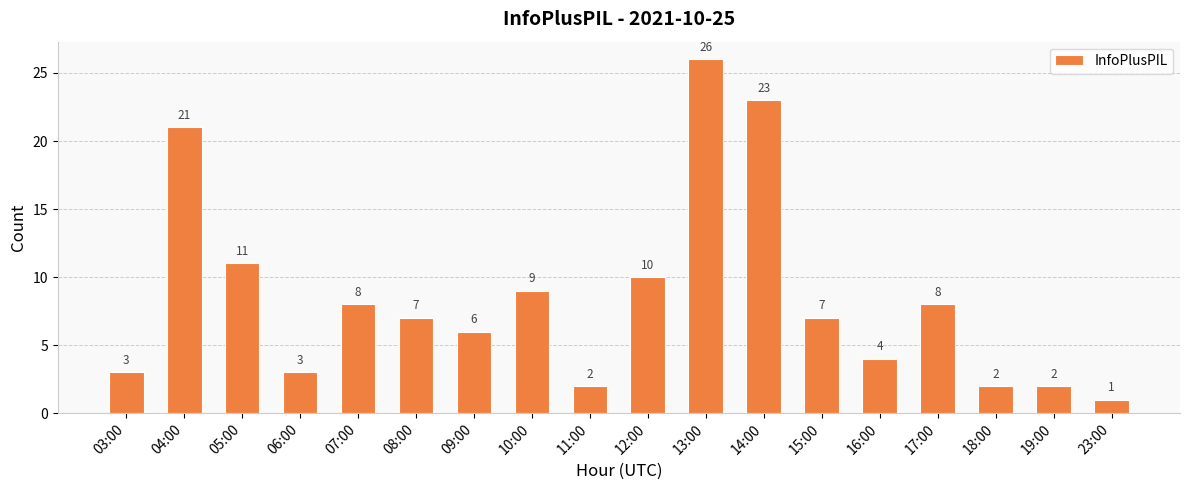

Are the bars grouped side by side (vs. stacked)?

No